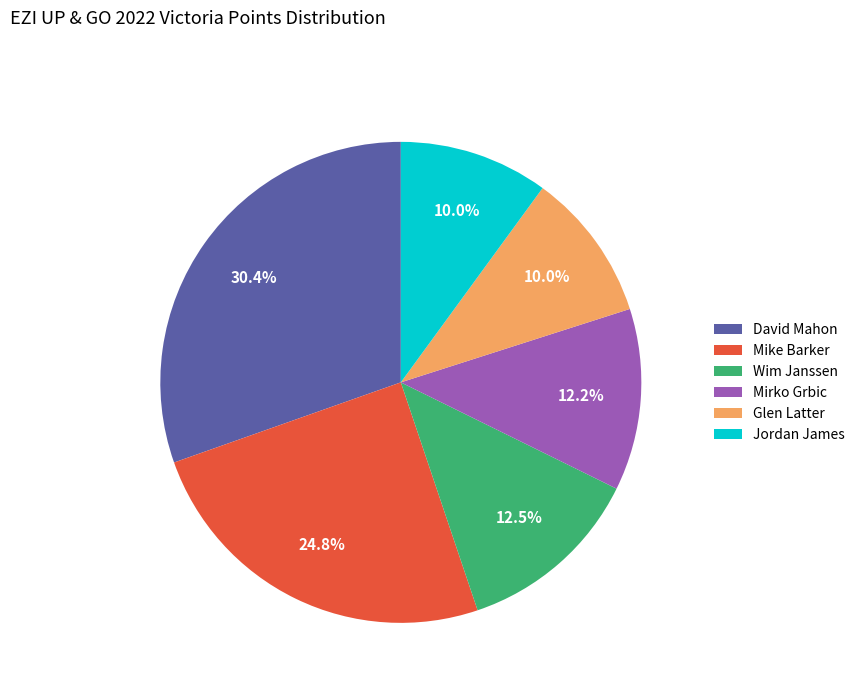

Between Jordan James and Mike Barker, which is larger?

Mike Barker